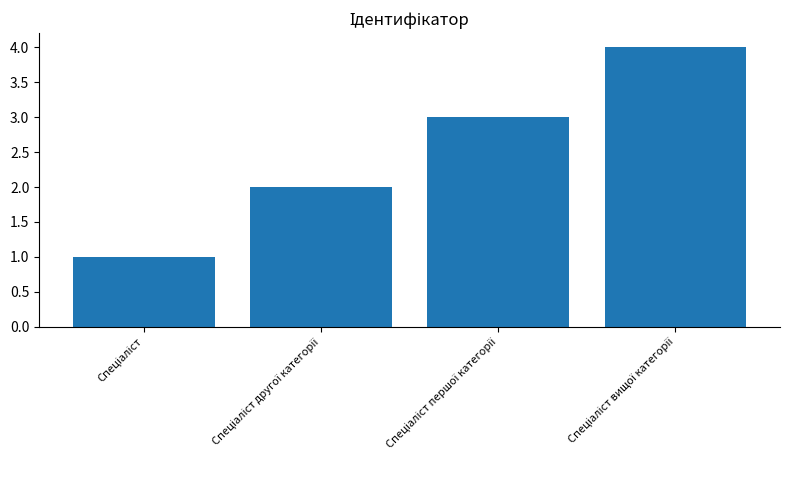

What is the sum of all values?

10